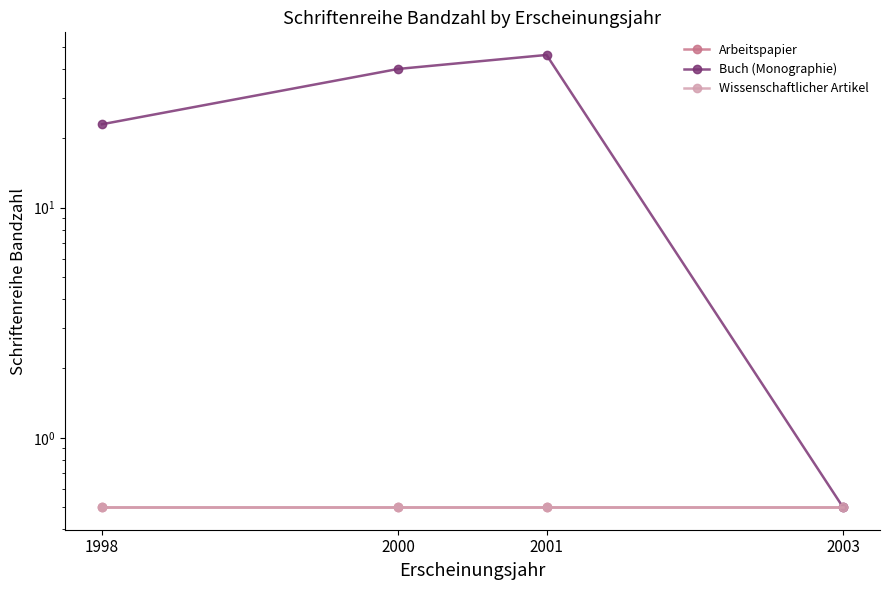

True or false: Buch (Monographie) has a value of 68.9 at 2001.

False